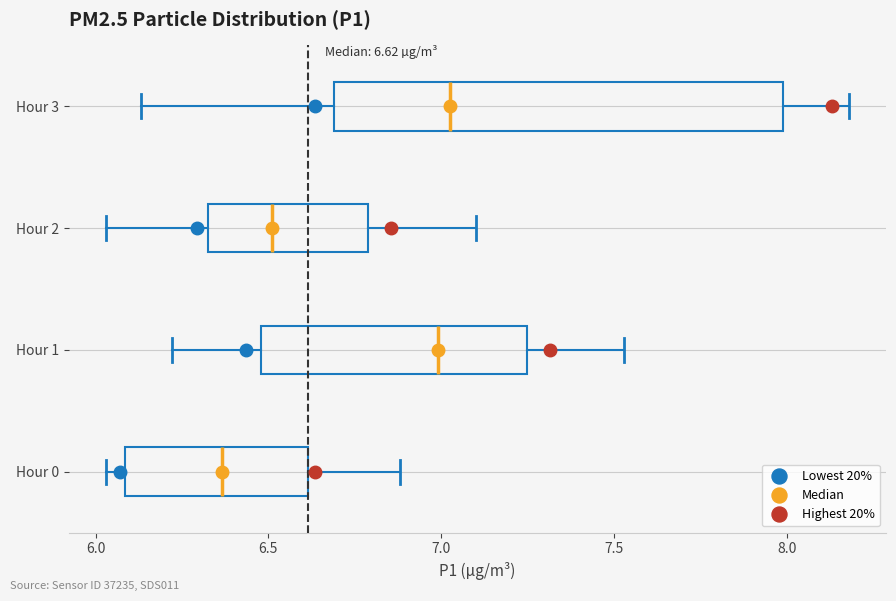

Which box is the widest, from its left edge to its right edge?

Hour 3